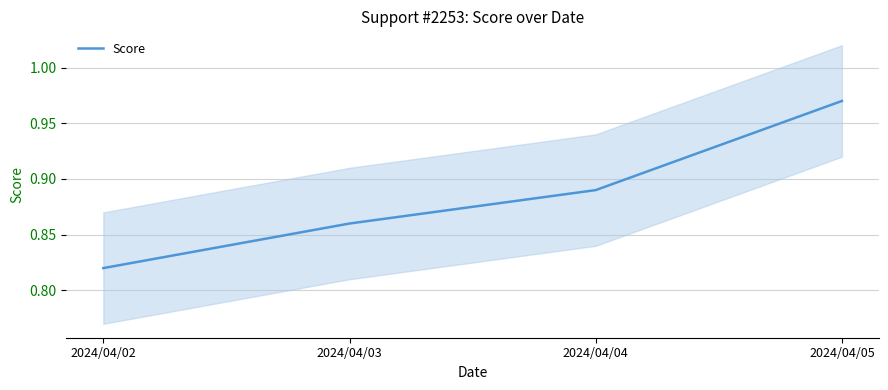

Rank the categories by value from lowest to highest.

2024/04/02, 2024/04/03, 2024/04/04, 2024/04/05